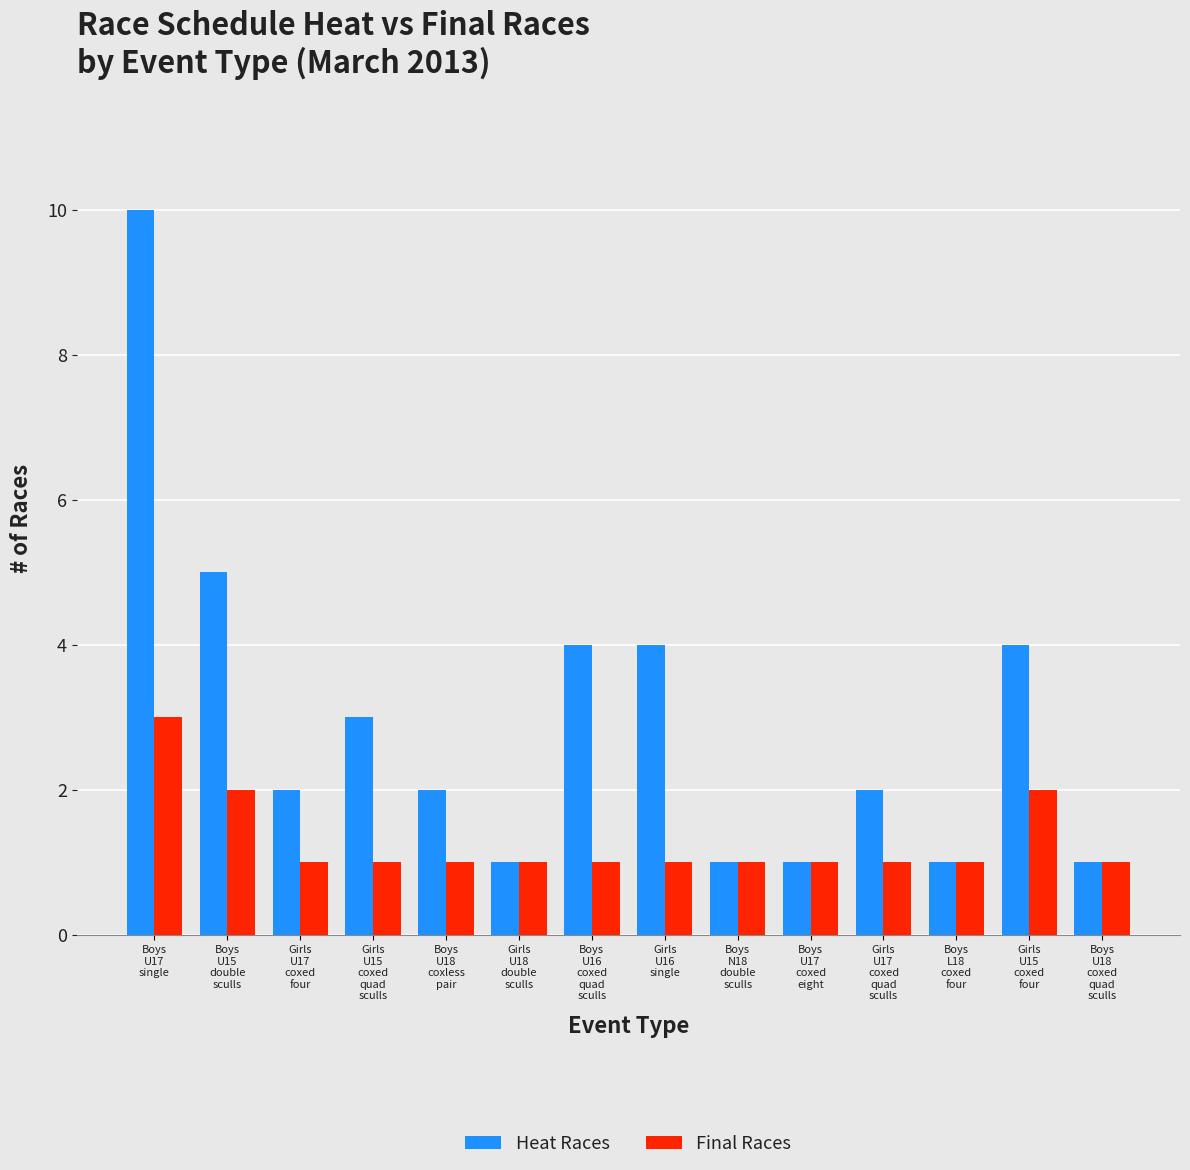

How many Heat Races values are between 1 and 4?

12